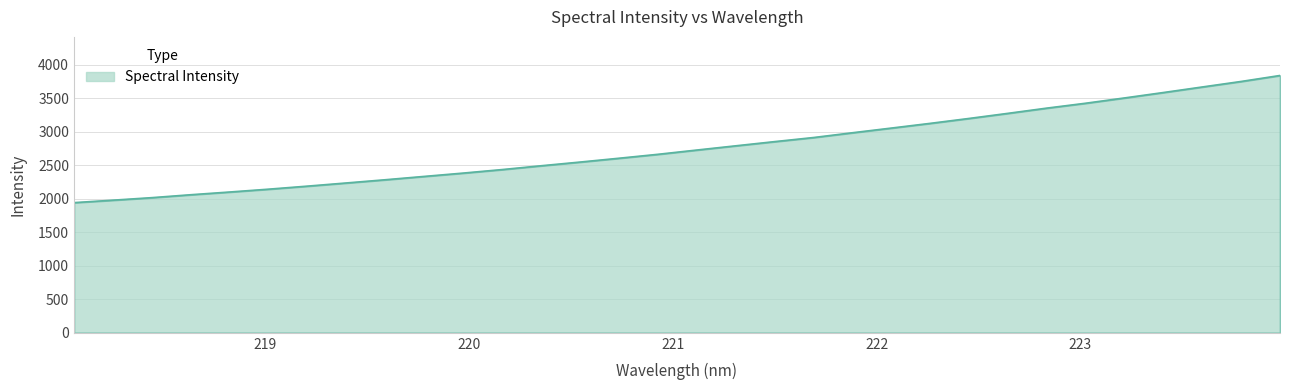

What is the minimum value shown in the chart?

1944.3